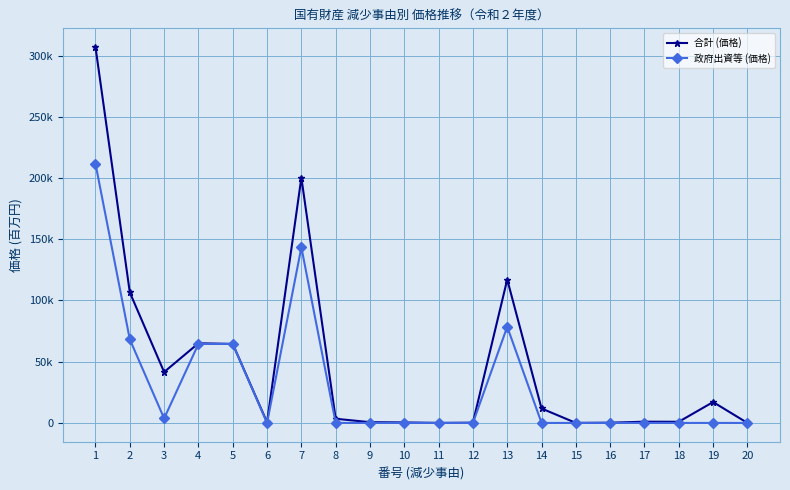

Is it true that 合計 (価格) equals 11797 at 14?

True